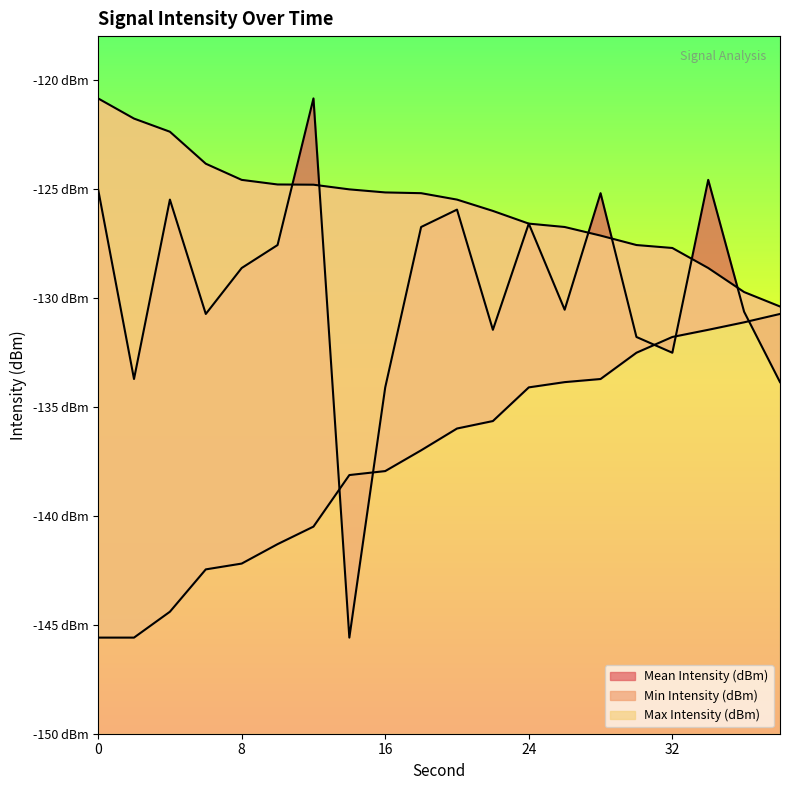

List the series in order of their peak value, lowest first.

Min Intensity (dBm), Mean Intensity (dBm), Max Intensity (dBm)